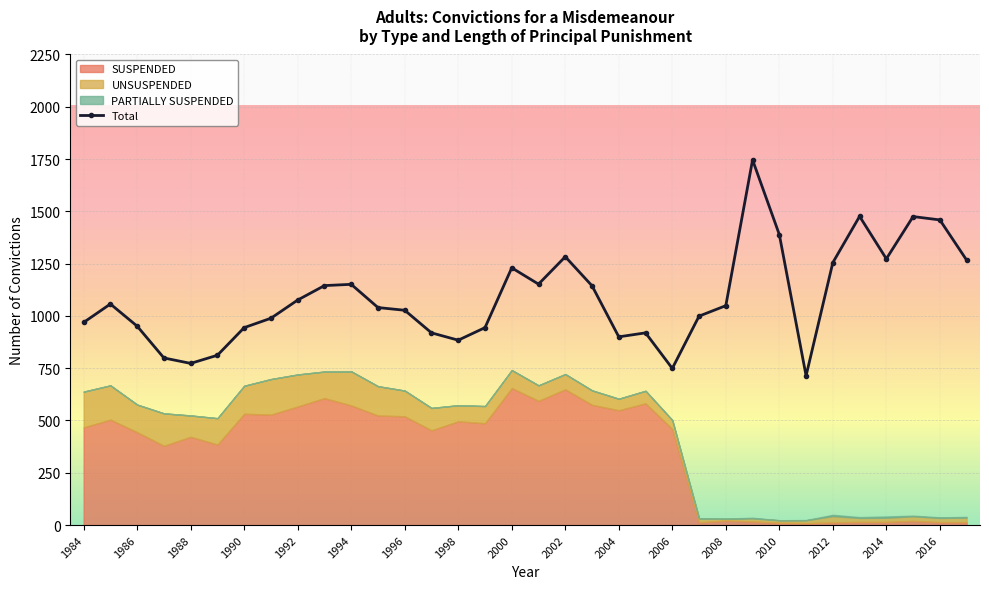

How many points are higher than both their immediate neighbors (excluding endpoints)?

8